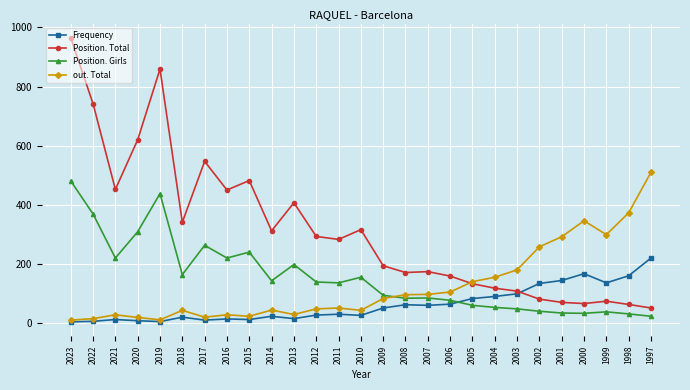

Is the value of Frequency at 1999 greater than the value of Position. Total at 2017?

No